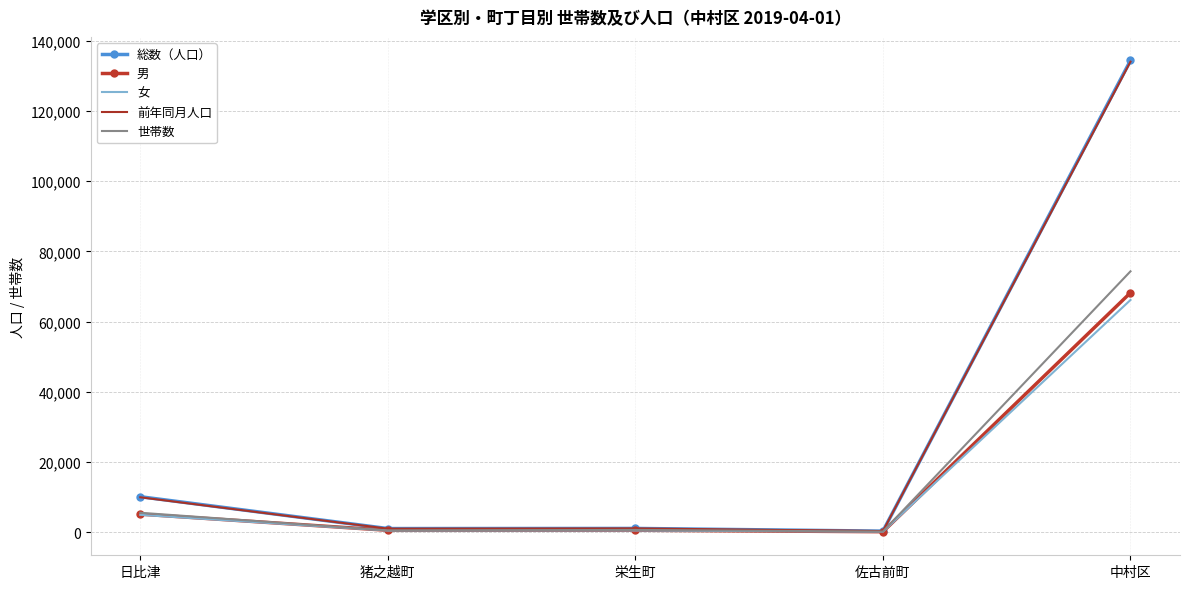

At which label does 女 reach its peak?

中村区